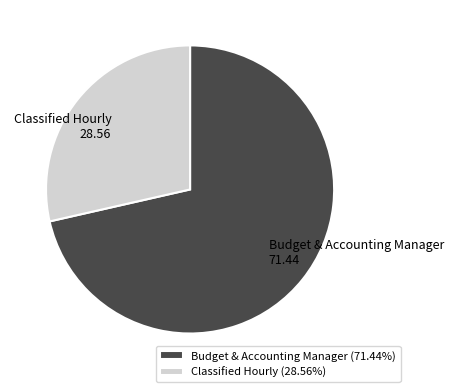

Is the sum of Budget & Accounting Manager and Classified Hourly greater than half?

Yes